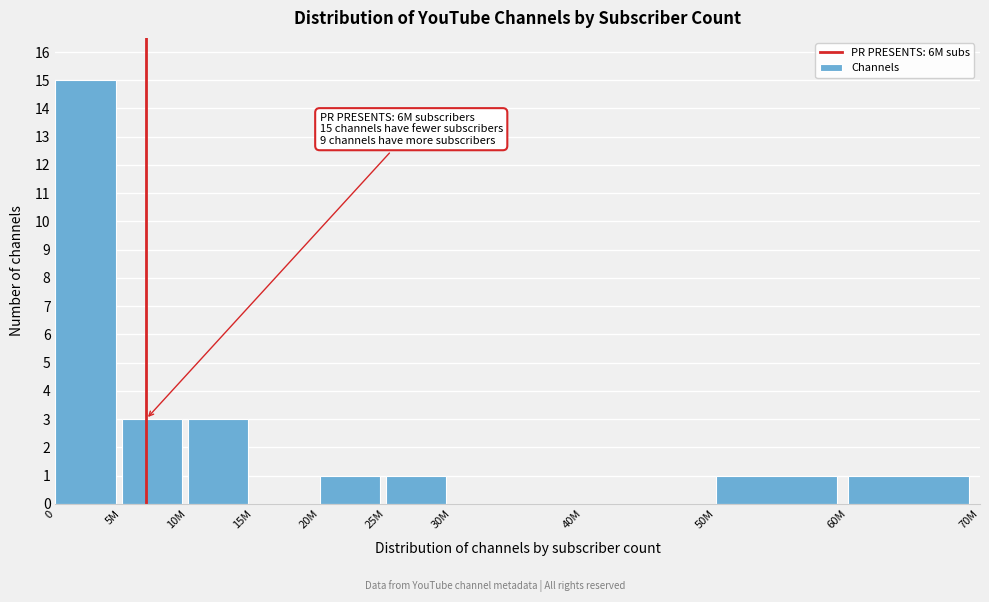

Reading right to left, list all the values displayed in this chart.

60M=1	50M=1	40M=0	30M=0	25M=1	20M=1	15M=0	10M=3	5M=3	0=15